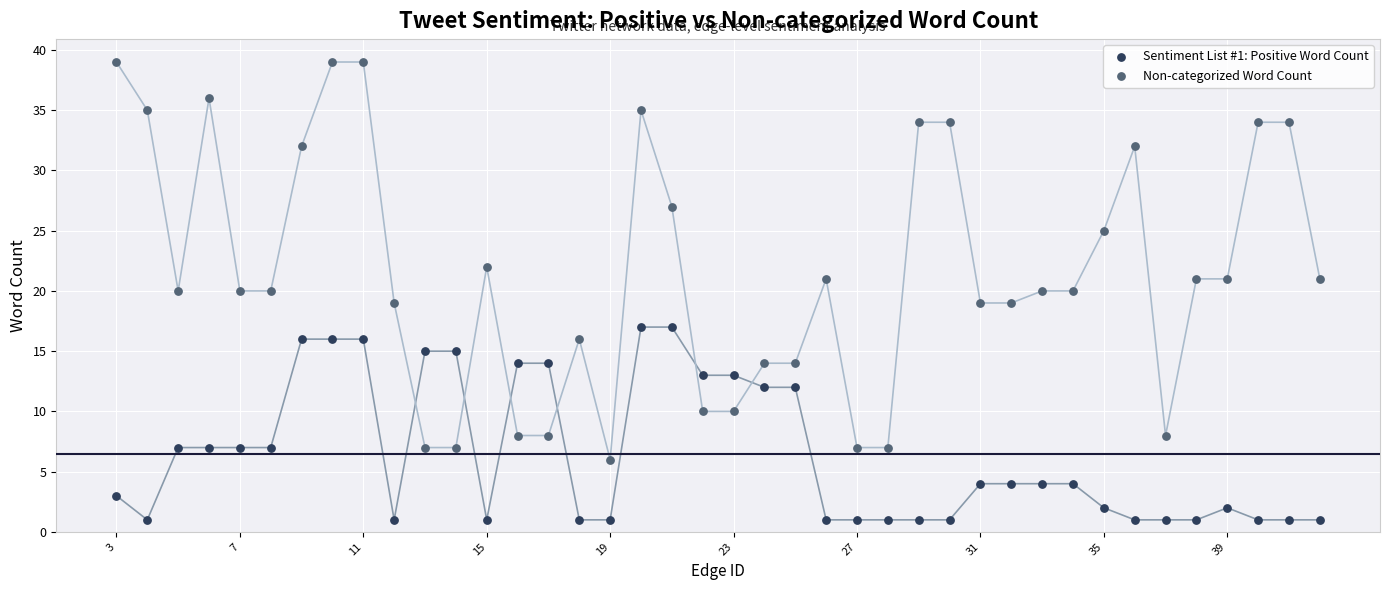

Across all data points, what is the range of Y values (max minus min)?

38